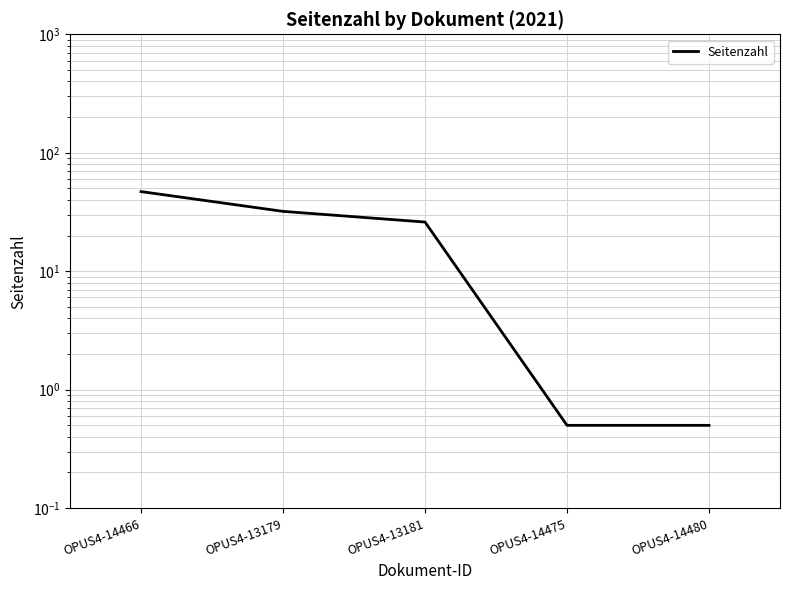

True or false: there are more than 0 points higher than both neighbors.

False